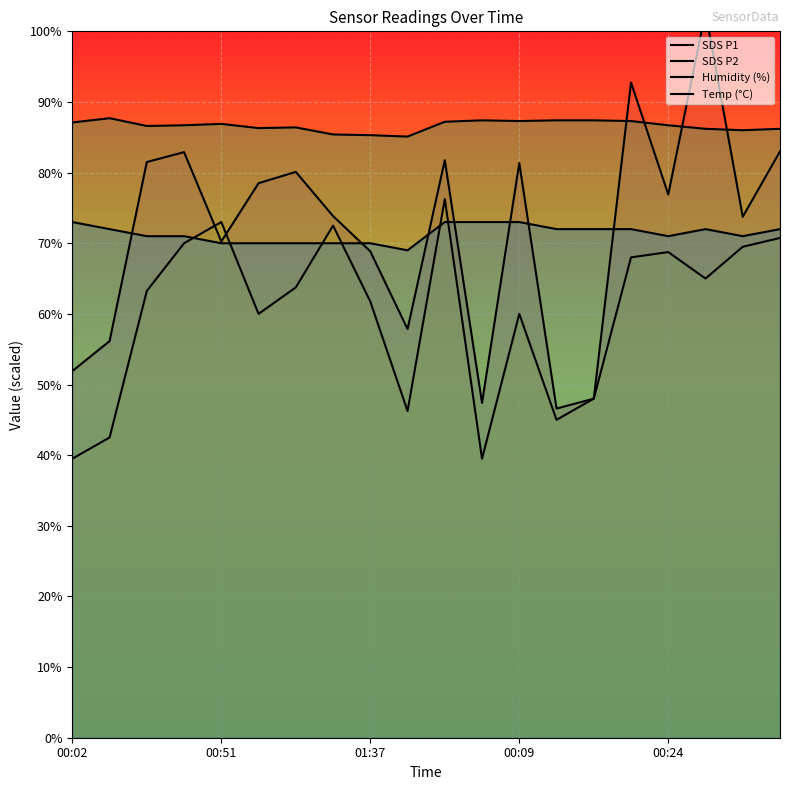

Rank the series at 00:51 from lowest to highest value.

Temp (°C), SDS P1, SDS P2, Humidity (%)